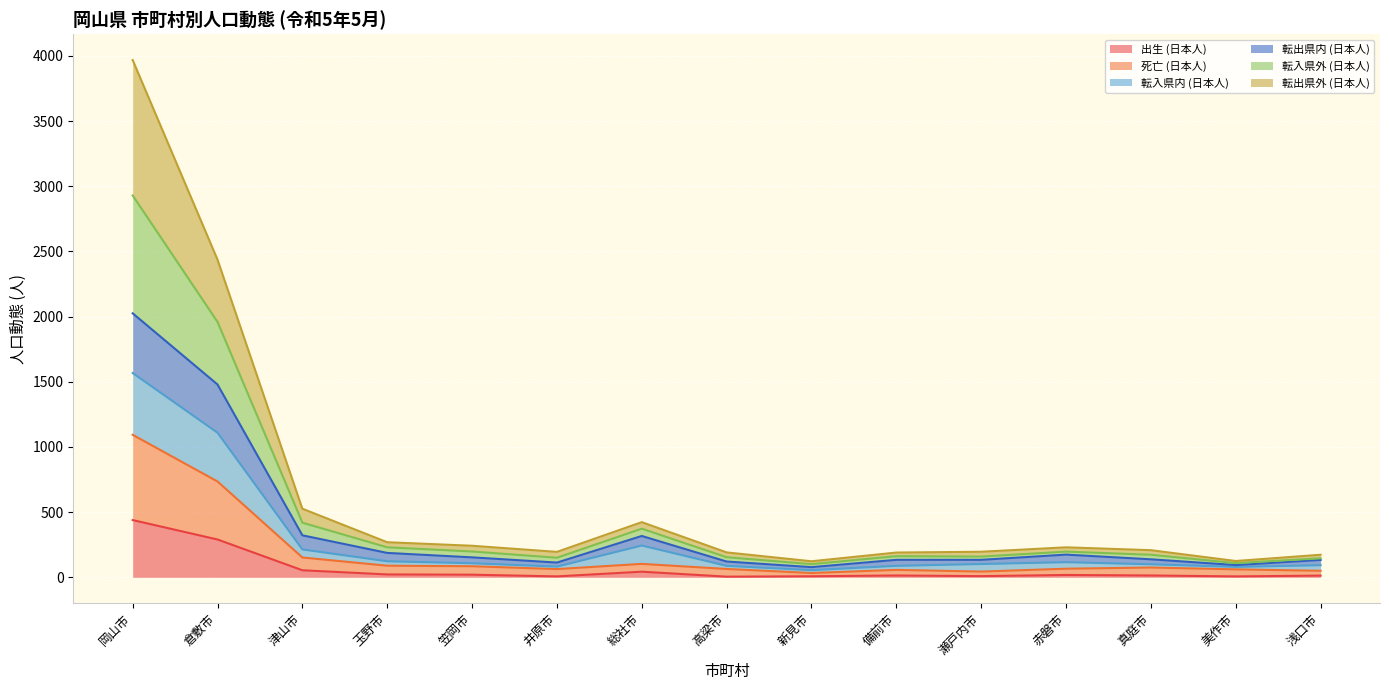

What value does the 死亡 (日本人) series have at 笠岡市, to the nearest 10?

80